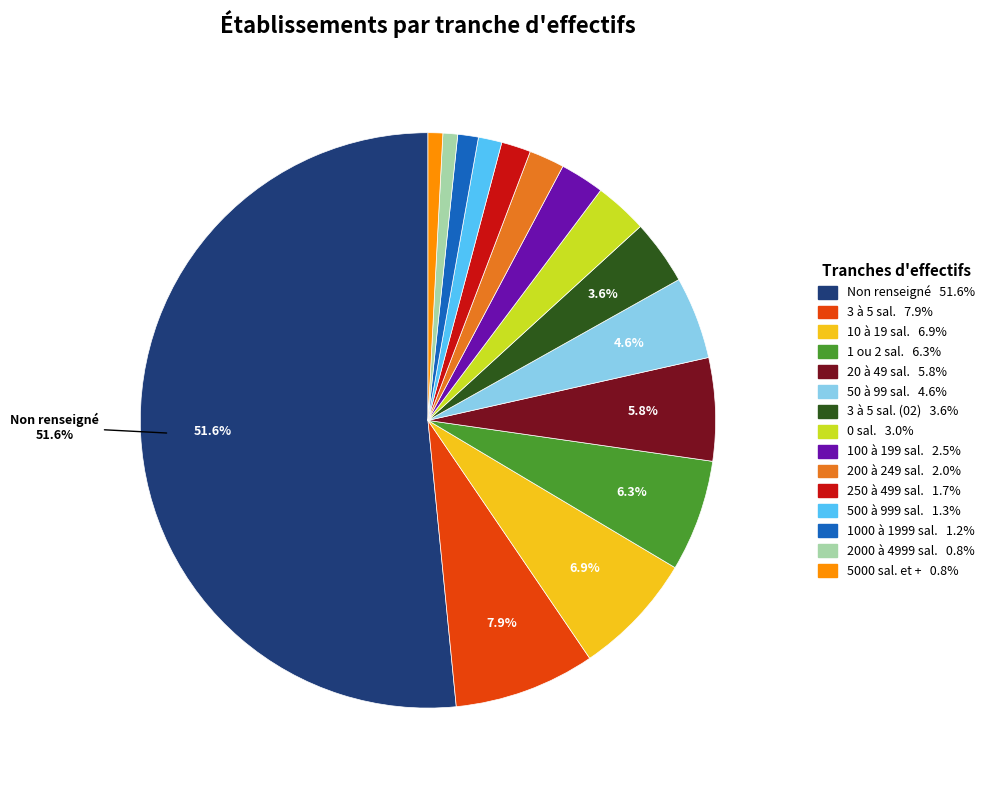

Rank the categories by value from lowest to highest.

51, 53, 42, 41, 32, 31, 22, 00, 02, 21, 12, 01, 11, 03, NN